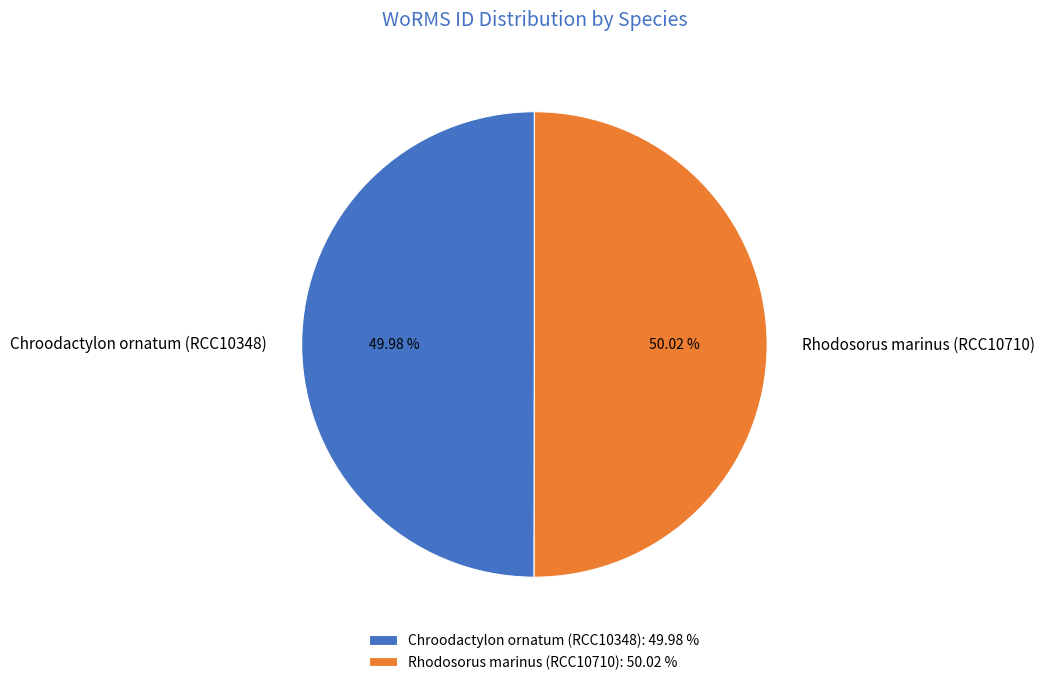

What is the ratio of the value at Chroodactylon ornatum (RCC10348): 49.98 % to the value at Rhodosorus marinus (RCC10710): 50.02 %?

1.0